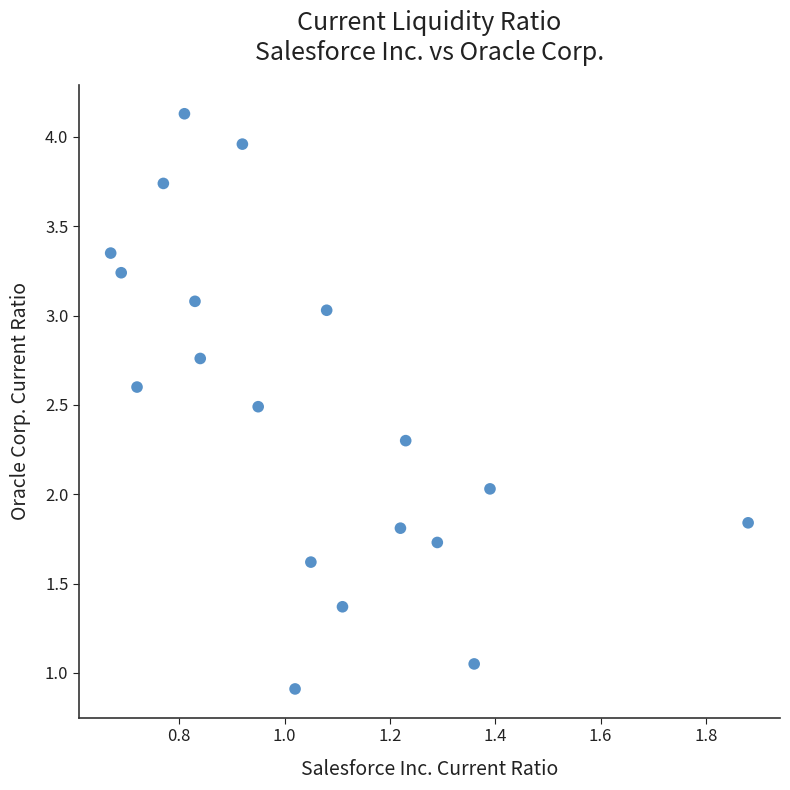

How many data points are displayed?

19